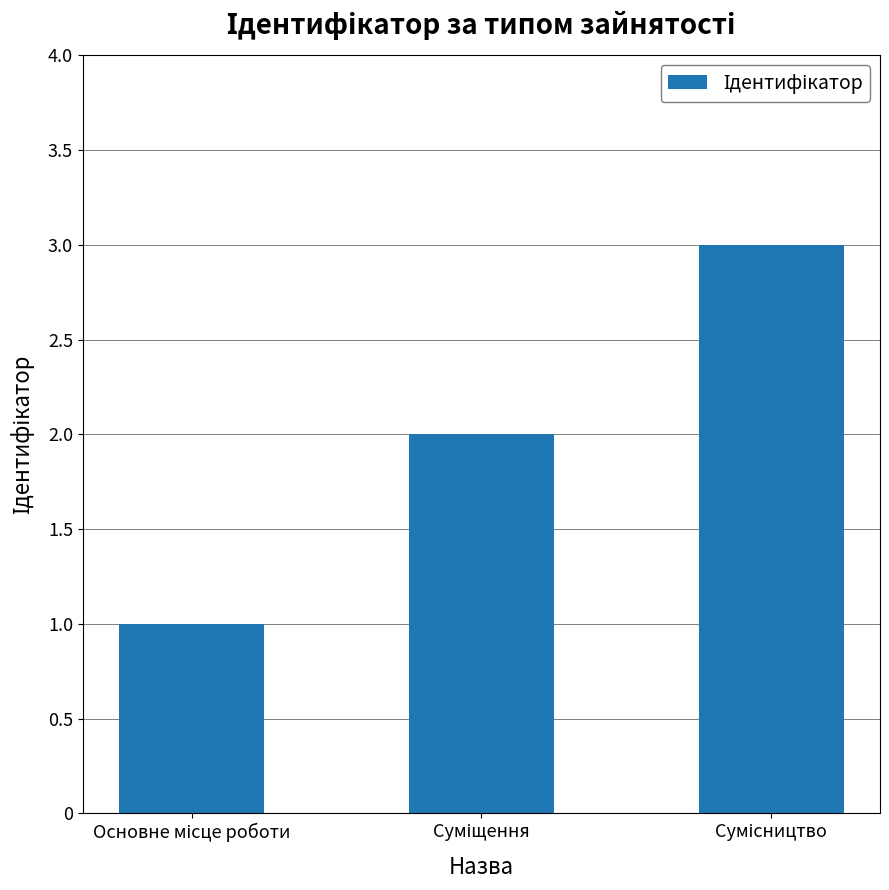

What is the greatest value displayed?

3